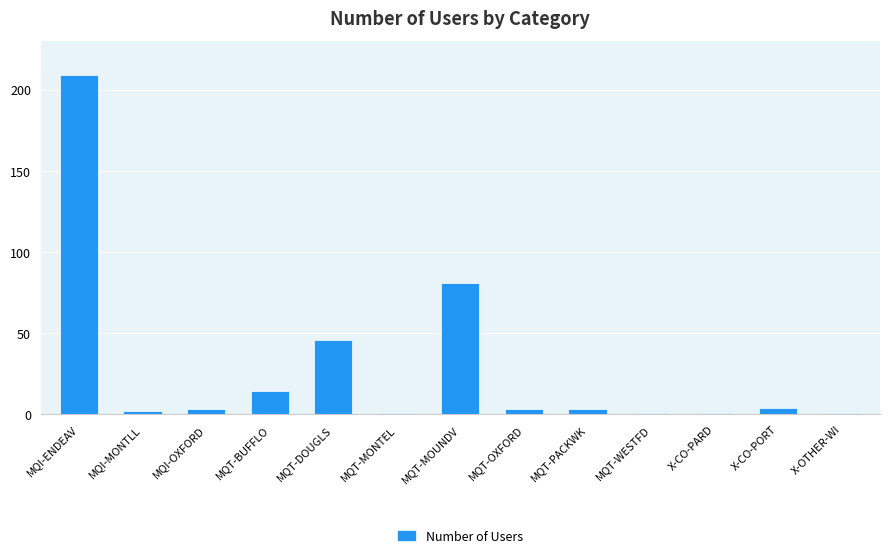

The value at MQI-MONTLL is 2. True or false?

True